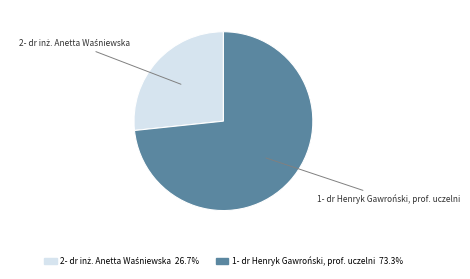

Which category has the biggest portion of the pie?

1- dr Henryk Gawroński, prof. uczelni